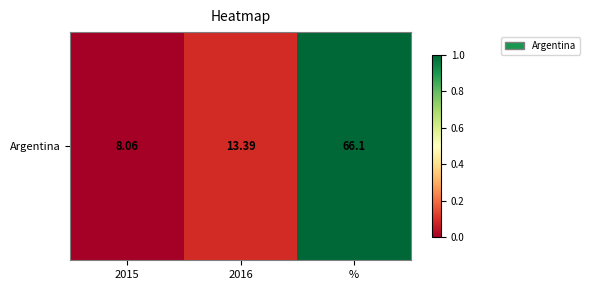

At which label is the value closest to 0?

2015